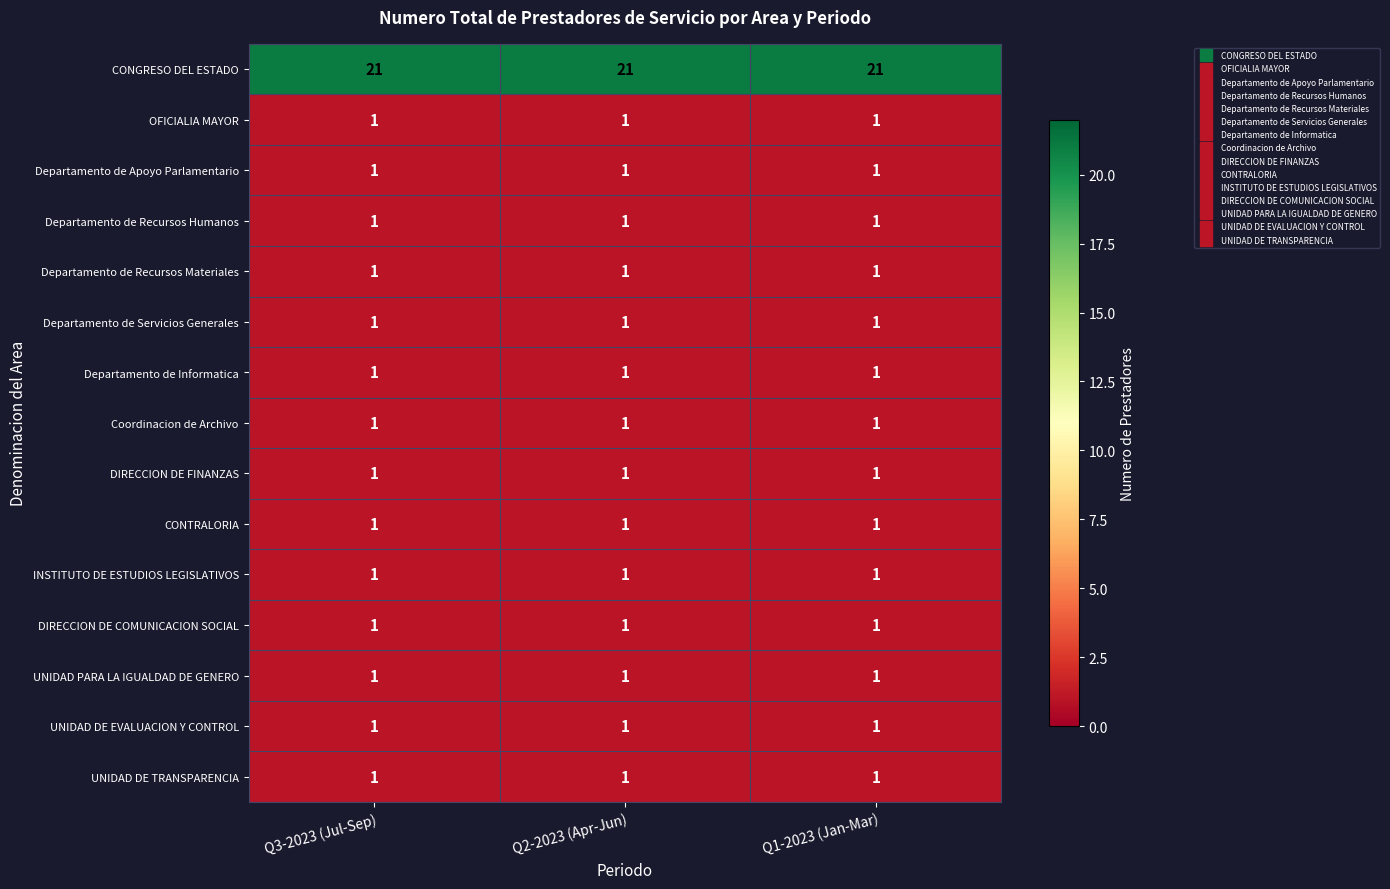

Which series has the largest total across all categories?

CONGRESO DEL ESTADO